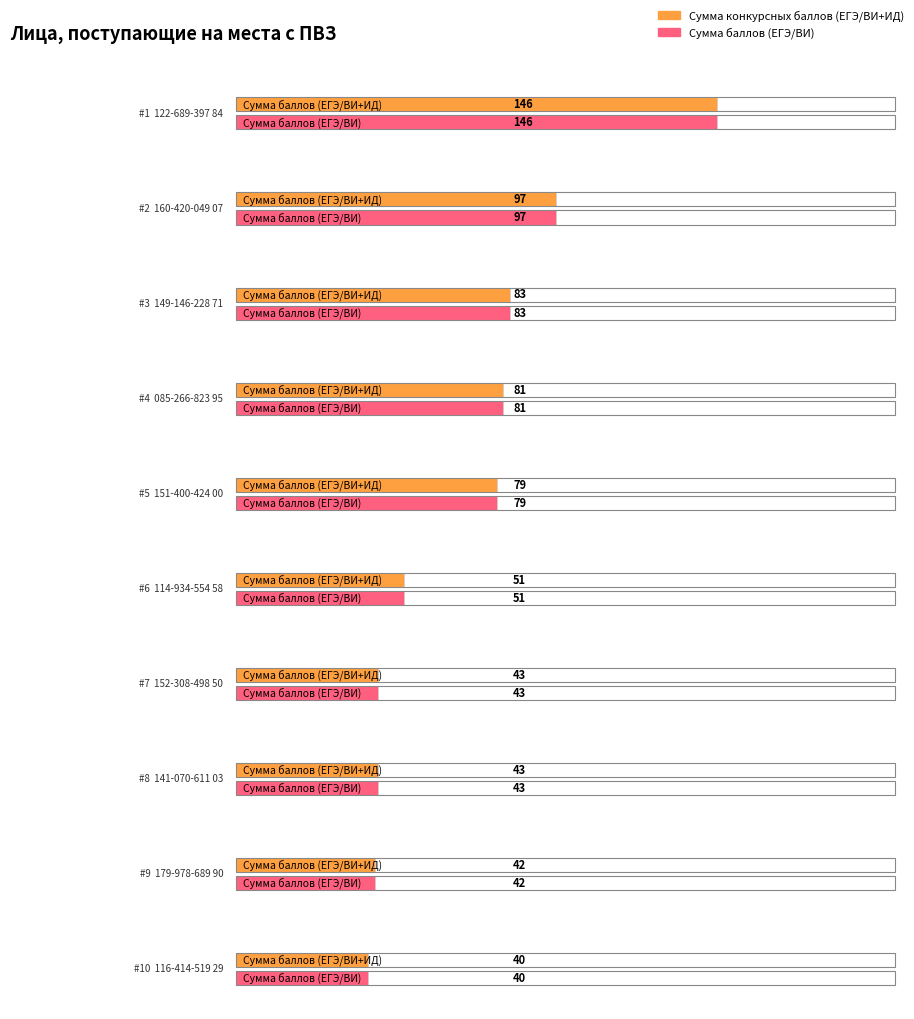

Which series has the widest spread of values?

Сумма конкурсных баллов (ЕГЭ/ВИ+ИД)